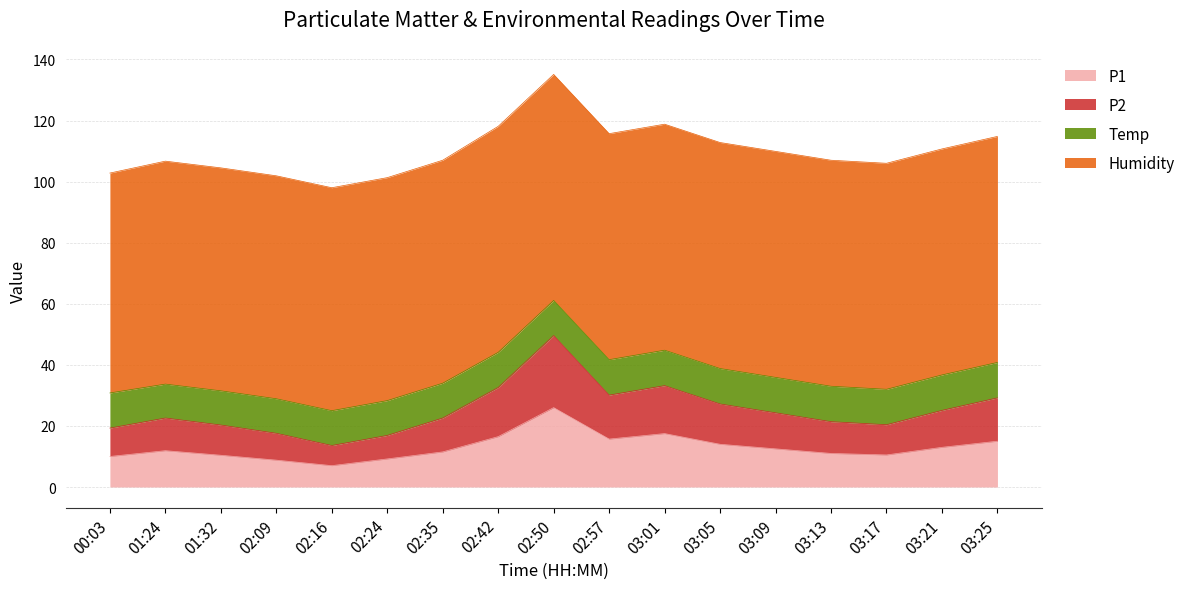

Which category has the highest value in the P1 series?

02:50